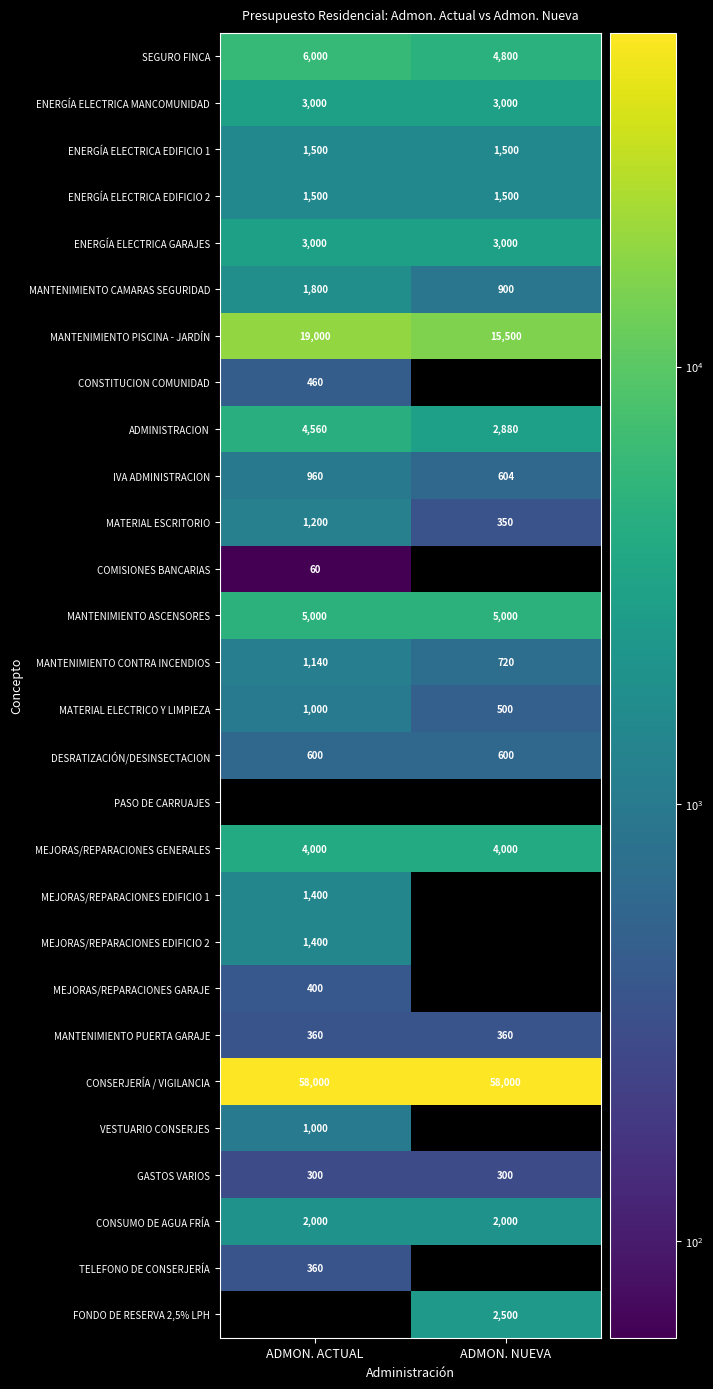

Is the value of MANTENIMIENTO ASCENSORES at ADMON. NUEVA greater than the value of MEJORAS/REPARACIONES GENERALES at ADMON. ACTUAL?

Yes